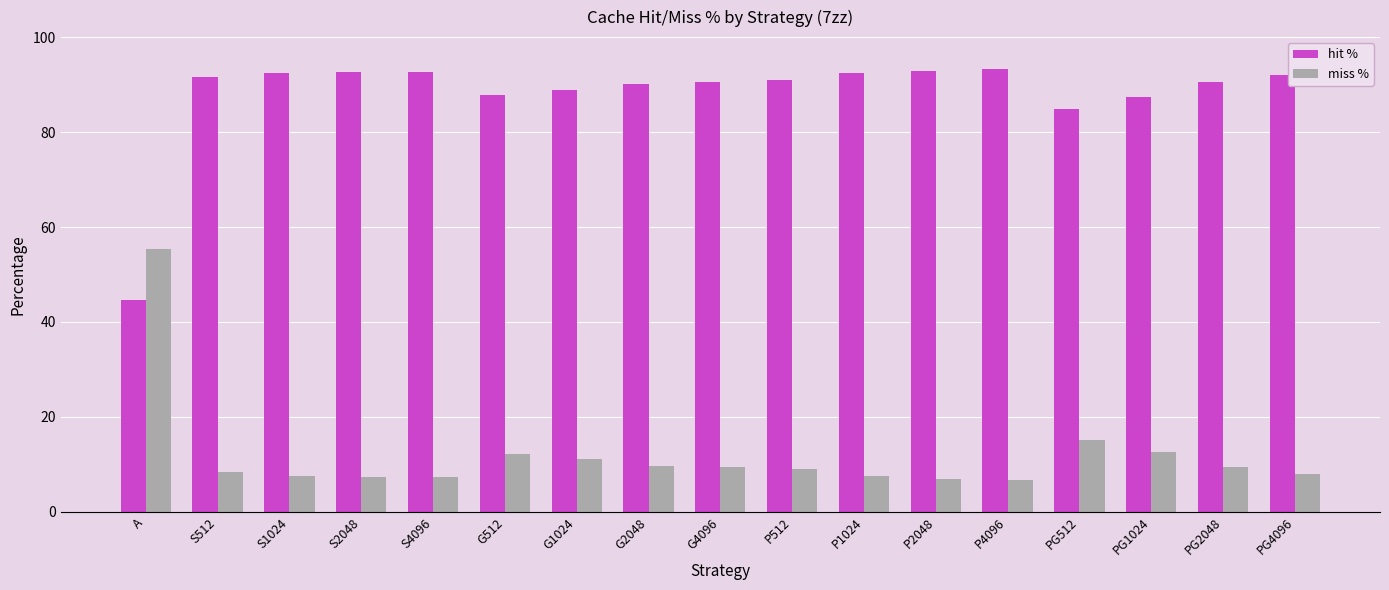

What is the smallest value displayed?

6.7